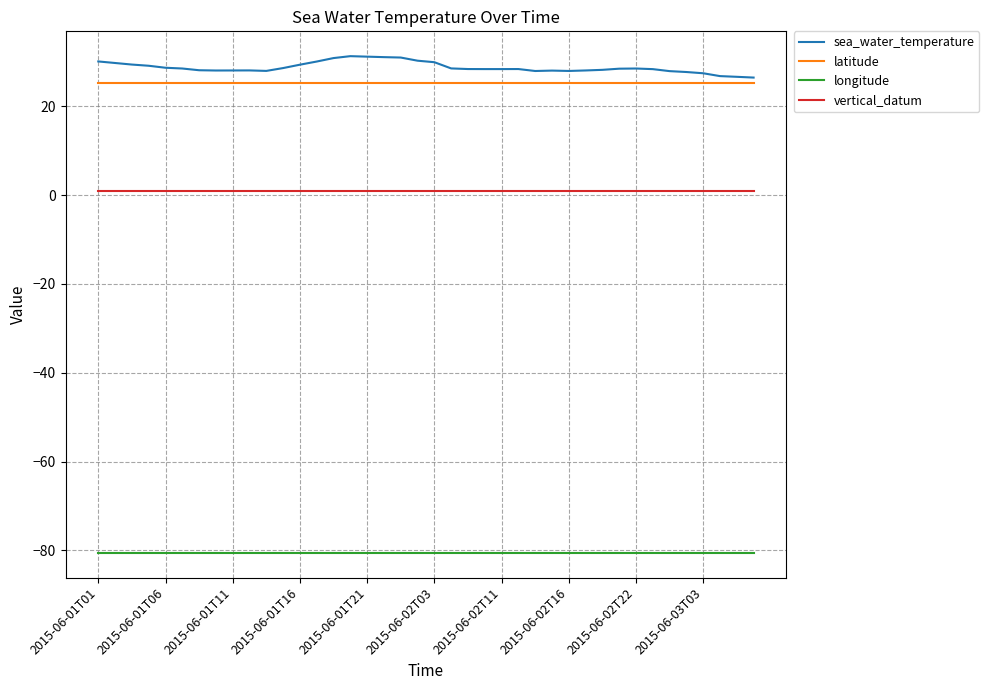

True or false: vertical_datum and sea_water_temperature cross at least once.

False